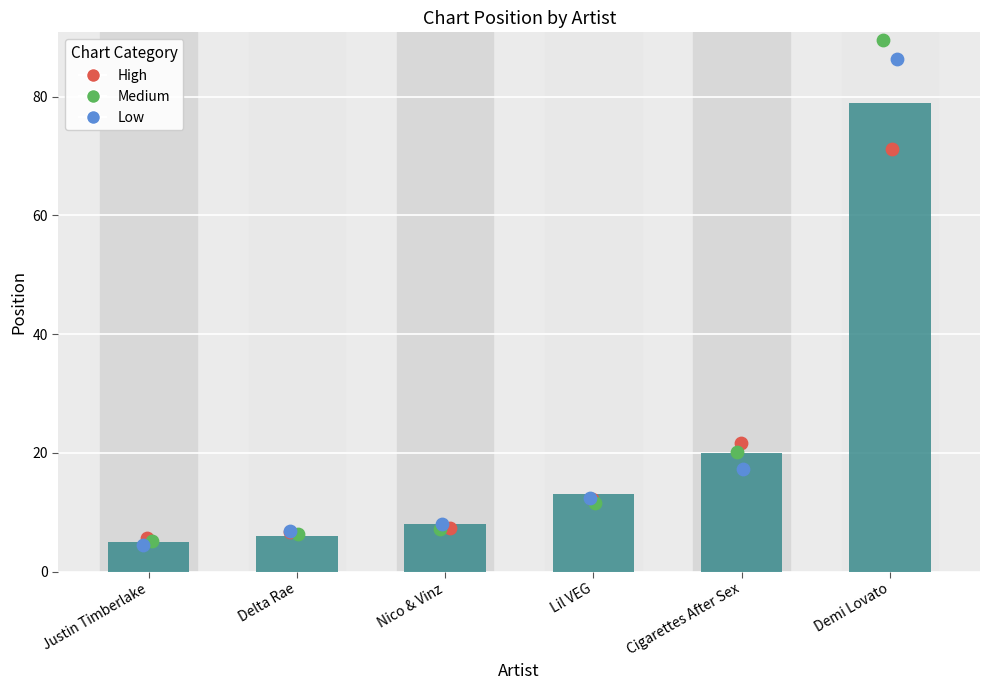

What is the ratio of the value at Nico & Vinz to the value at Cigarettes After Sex?

0.4